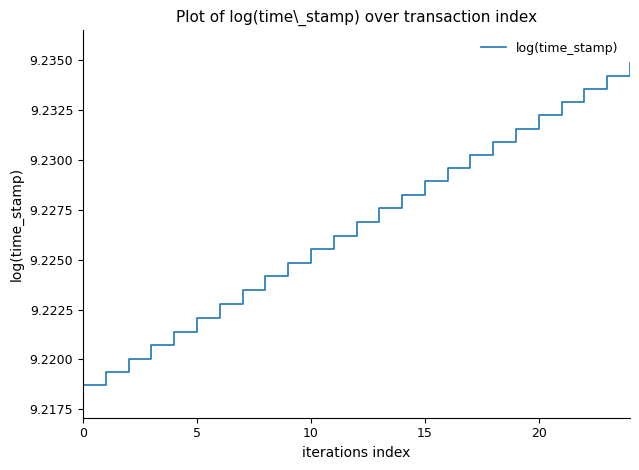

What is the label of the 15th point from the right?

10